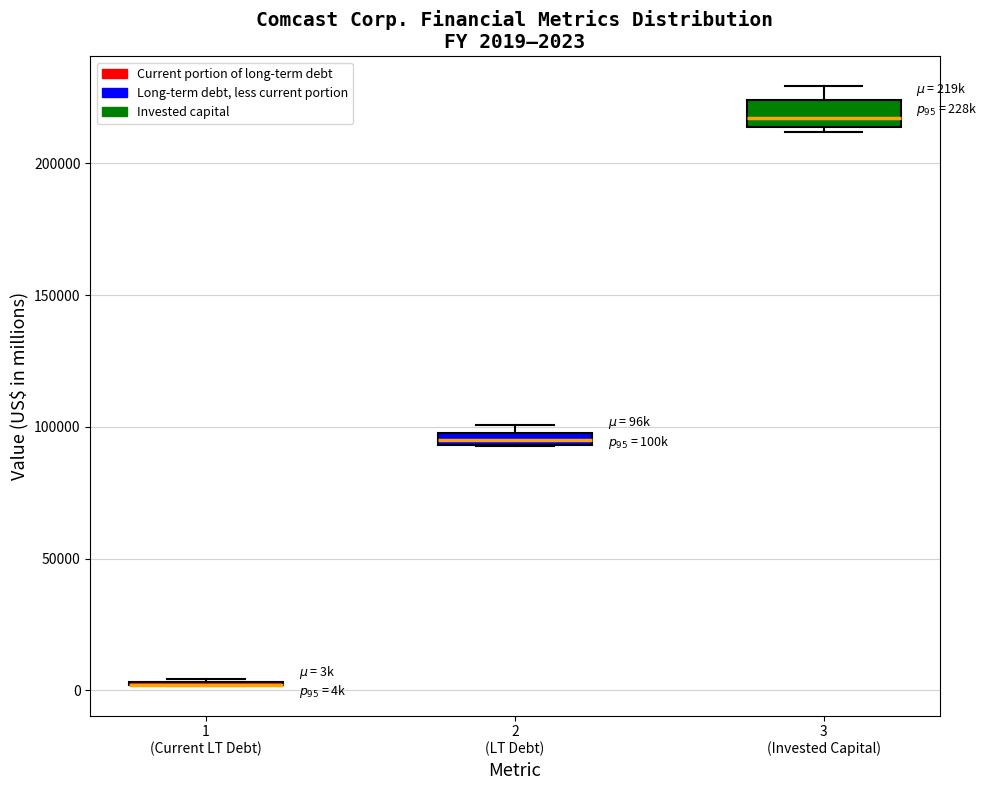

Comparing the boxes themselves (not the whiskers), which one is the tallest?

3 (Invested Capital)